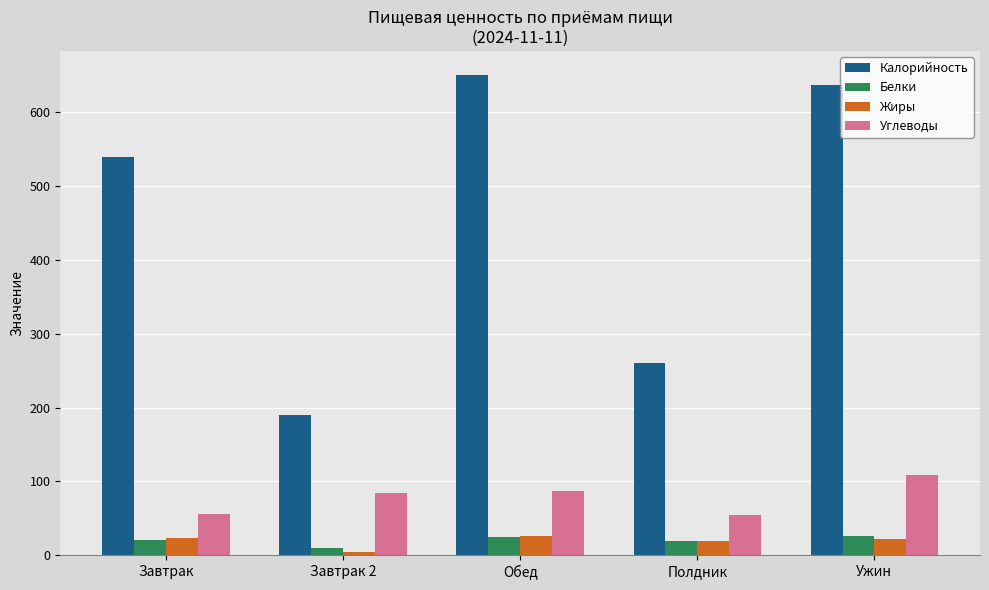

What is the smallest value displayed?

3.8